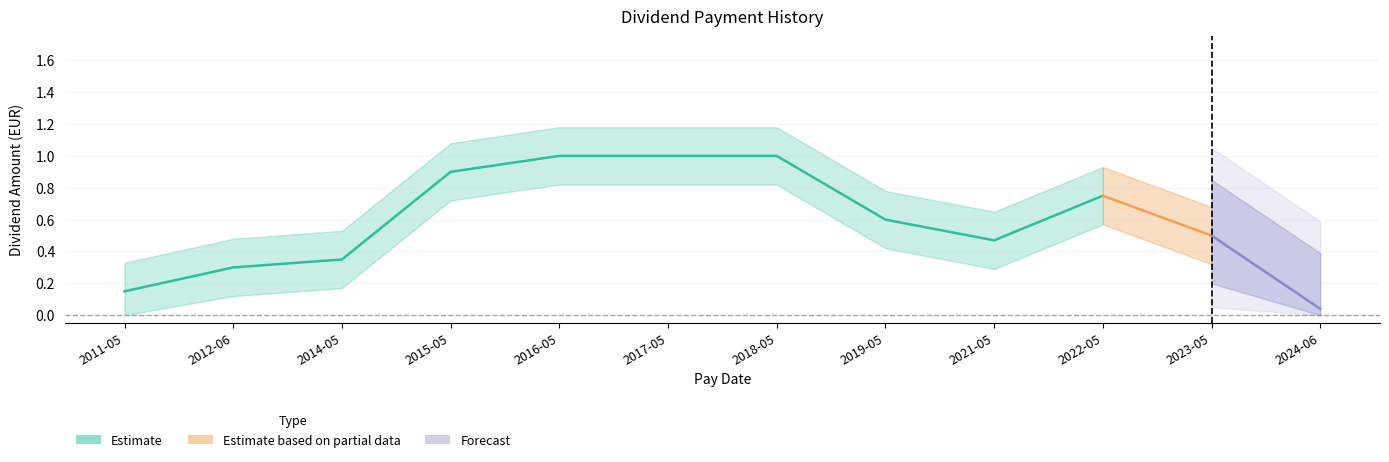

Reading right to left, what are all the values shown in this chart?

2024-06-11=0.0	2023-05-22=0.5	2022-05-25=0.8	2021-05-26=0.5	2019-05-29=0.6	2018-05-23=1.0	2017-05-17=1.0	2016-05-09=1.0	2015-05-15=0.9	2014-05-19=0.3	2012-06-08=0.3	2011-05-30=0.1